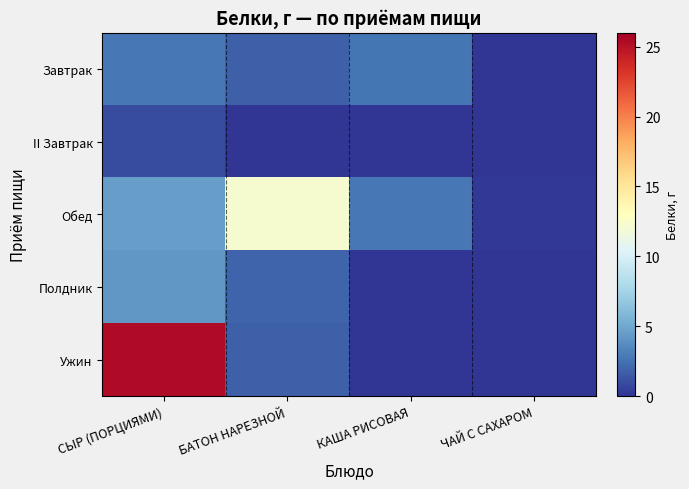

At which category is the sum across all series the highest?

СЫР (ПОРЦИЯМИ)